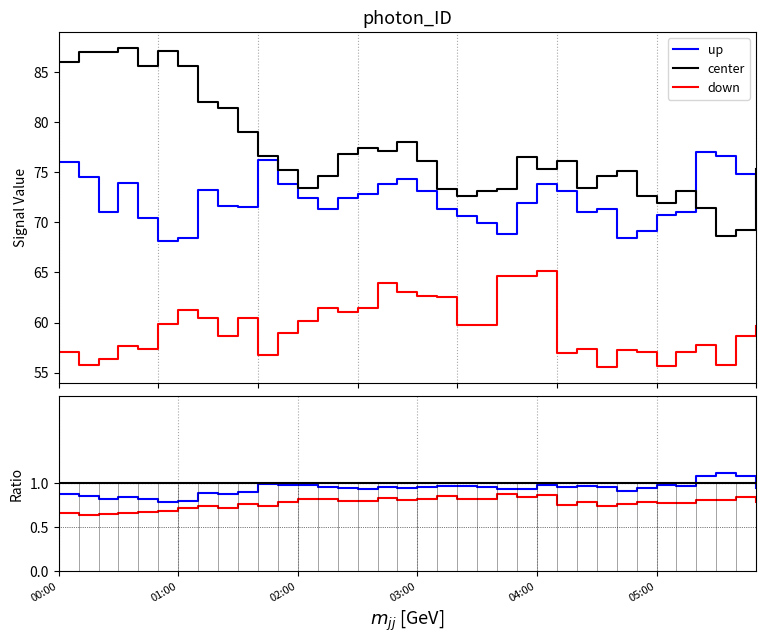

How many down values are between 0 and 1?

36